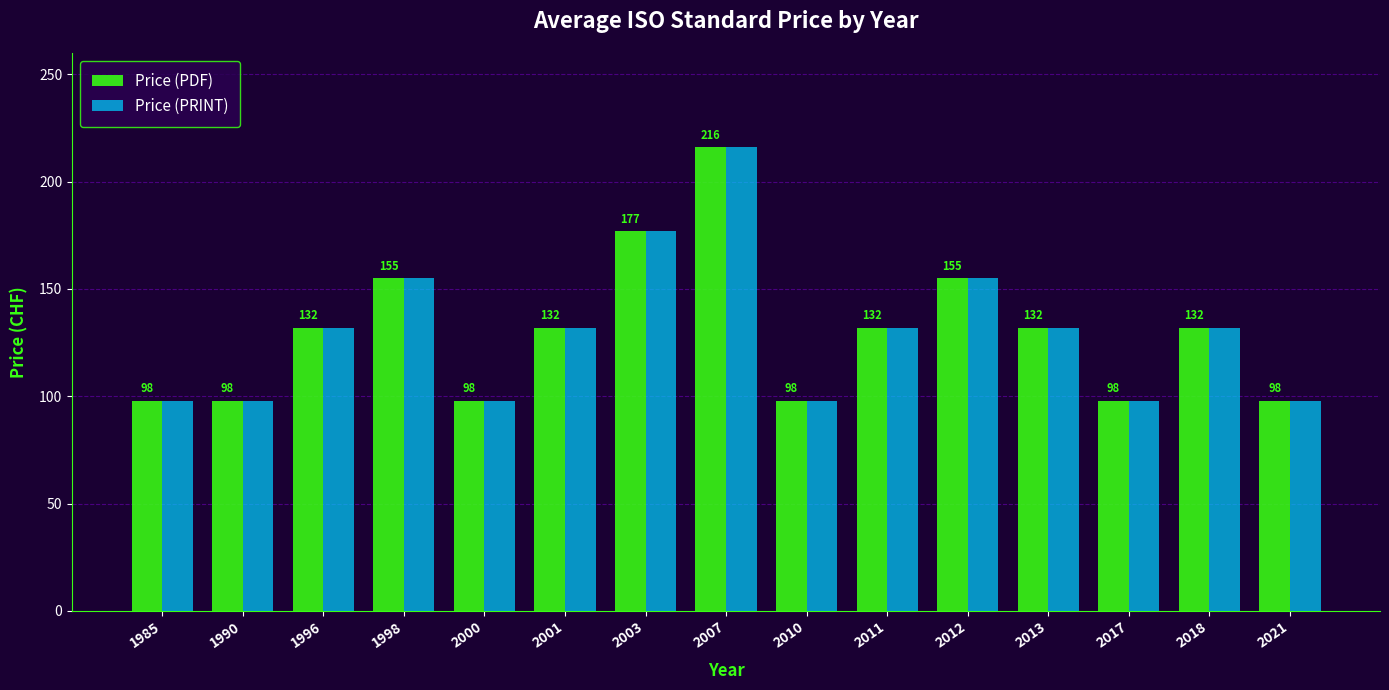

What is the average value of the Price (PDF) series?

130